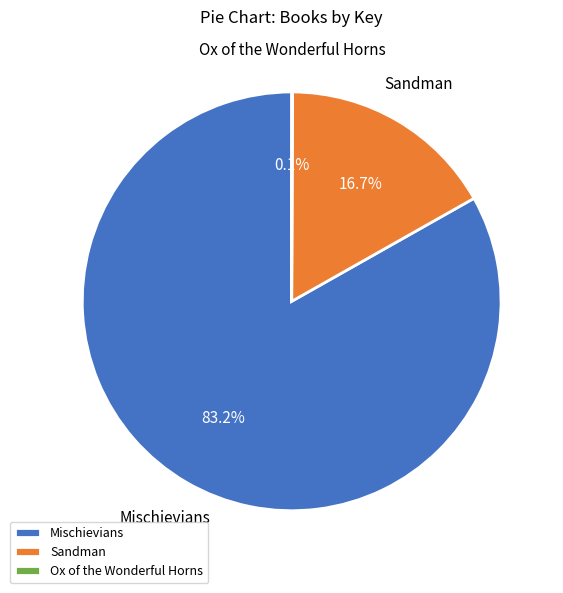

To the nearest percent, what is the combined percentage of Mischievians and Sandman?

100%